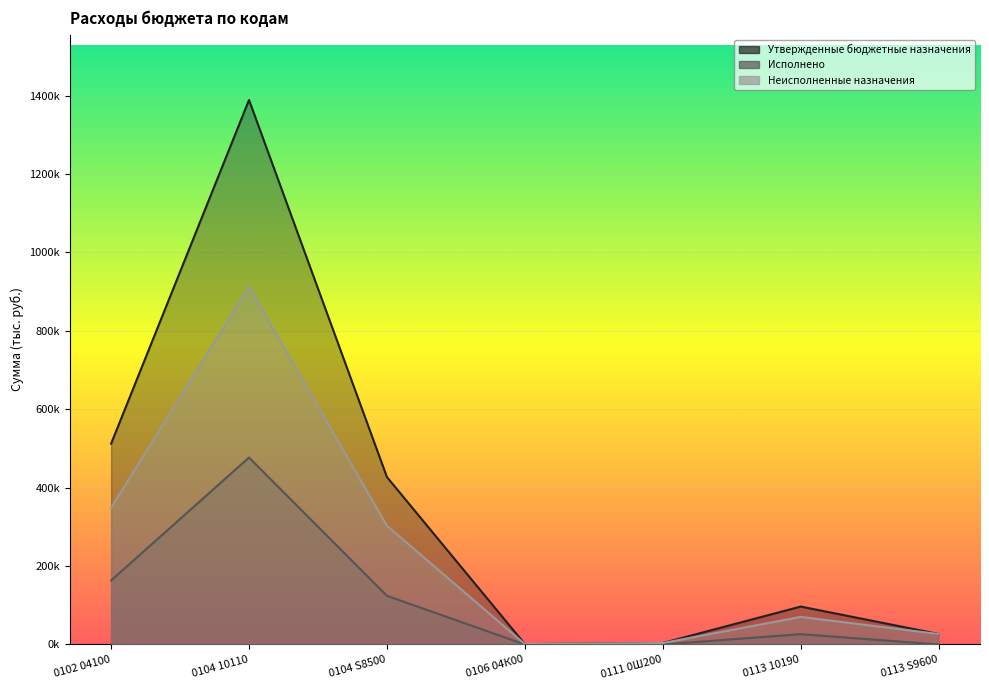

List the series in order of their overall mean, highest first.

Утвержденные бюджетные назначения, Неисполненные назначения, Исполнено